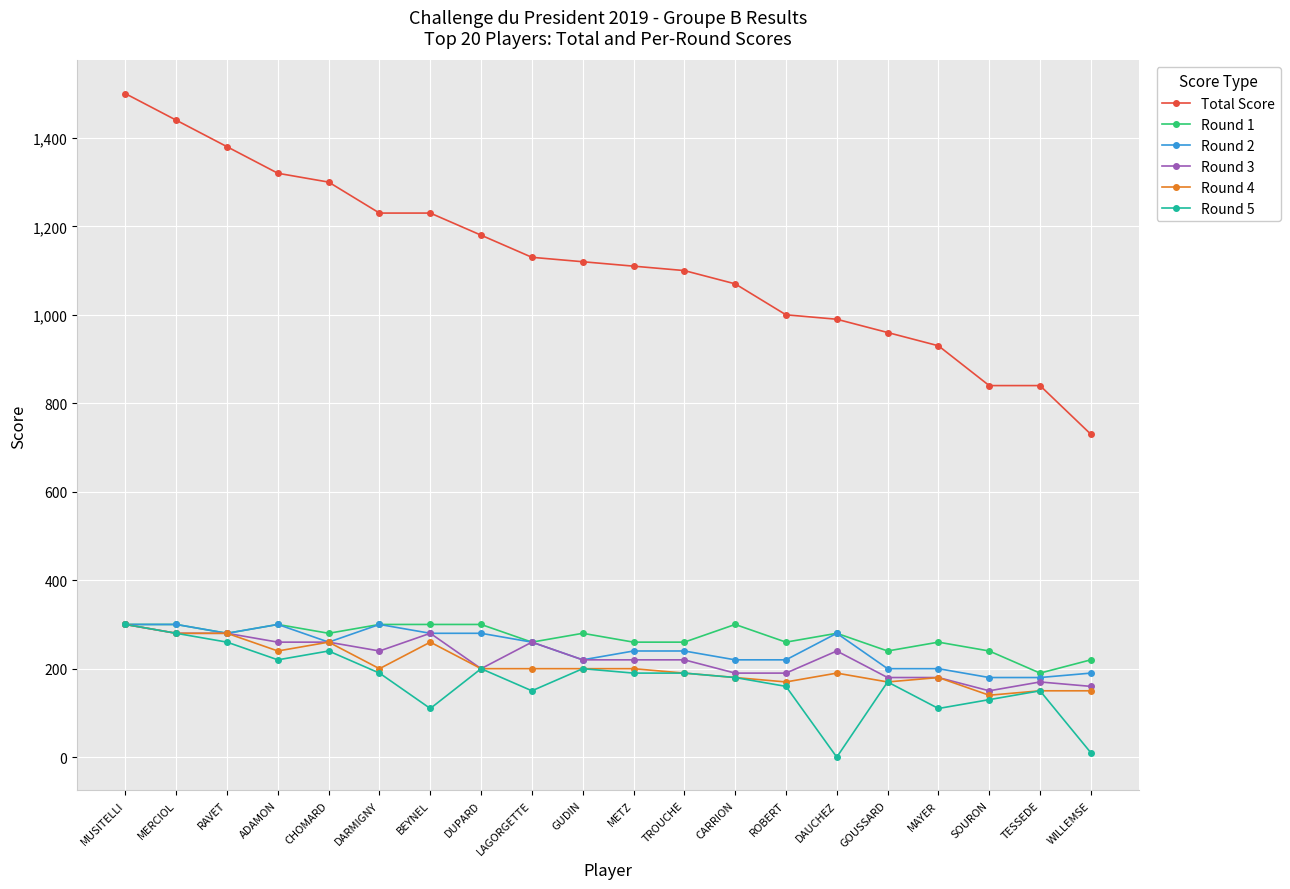

Is it true that Round 2 equals 307 at GOUSSARD?

False